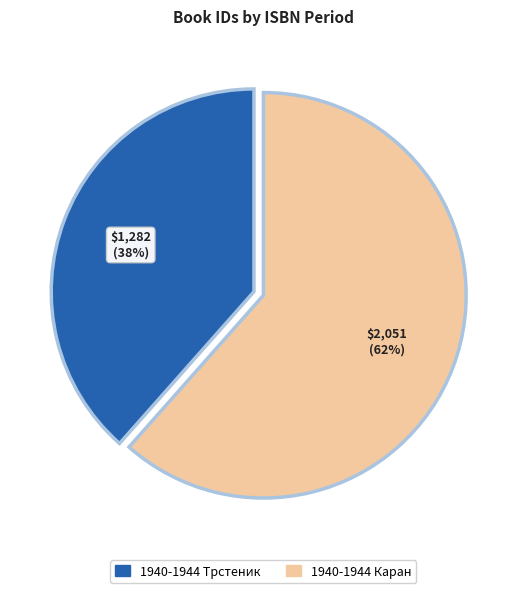

How many slices are in this pie chart?

2